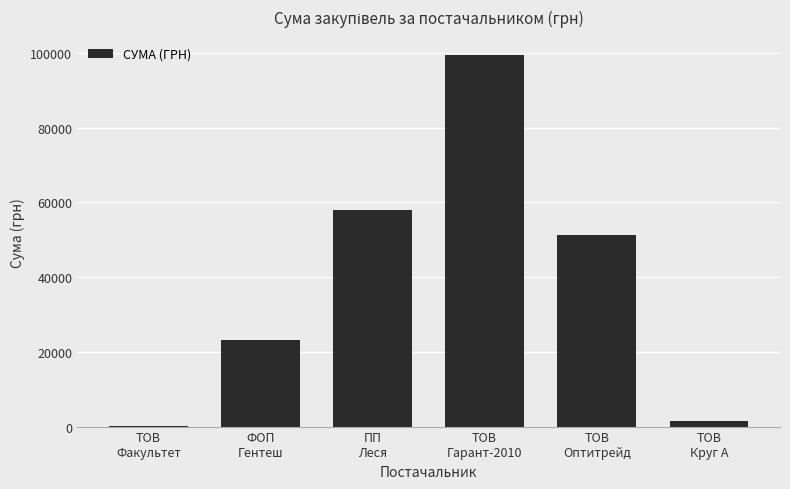

What is the greatest value displayed?

99393.1